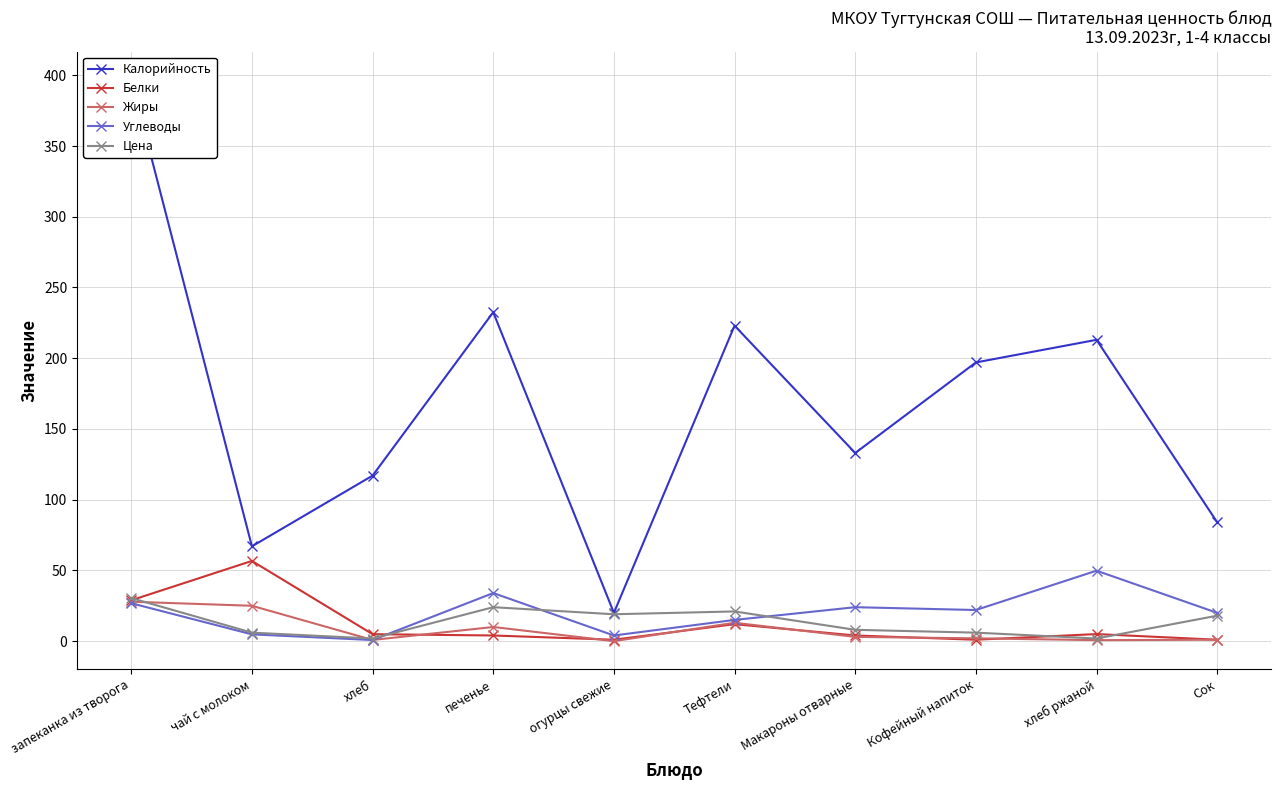

List the series in order of their peak value, lowest first.

Жиры, Цена, Углеводы, Белки, Калорийность